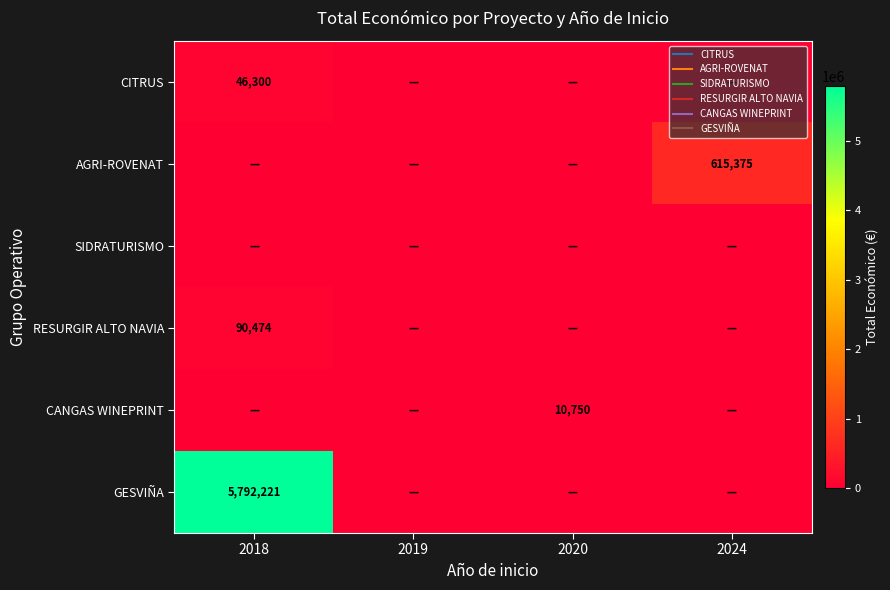

Where is SIDRATURISMO nearest to the value 0?

2018